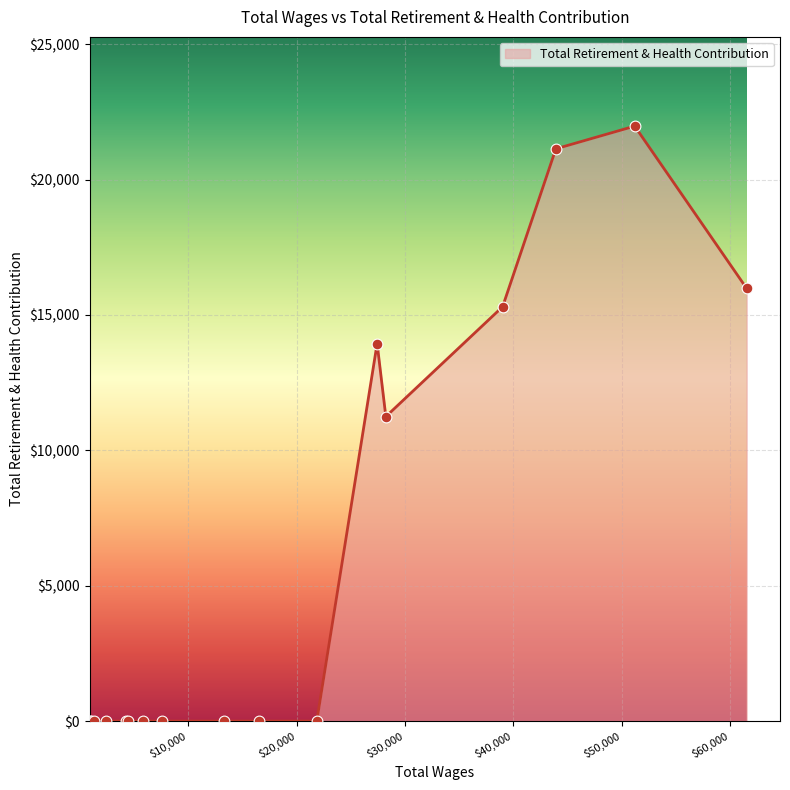

What is the difference between the maximum and minimum values?

21975